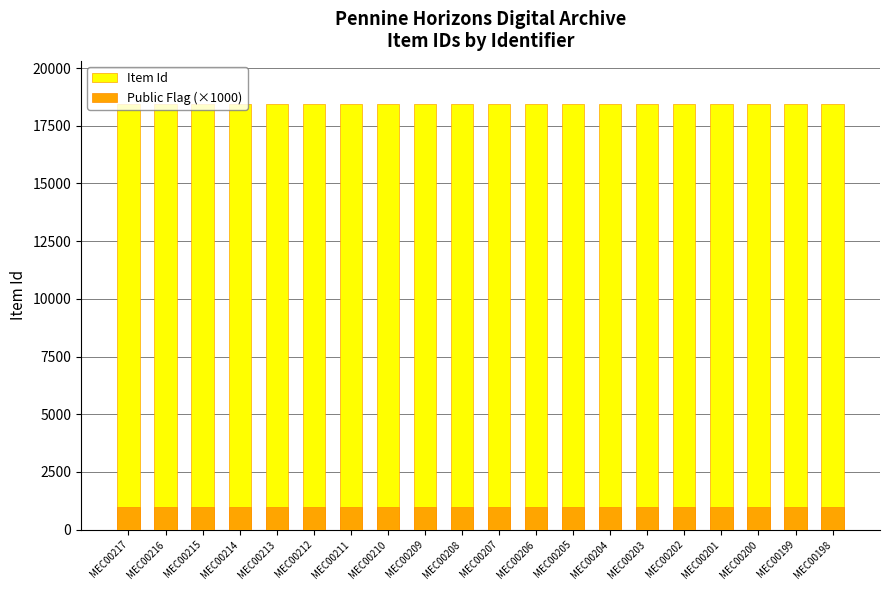

Which series has the largest range (max minus min)?

Item Id